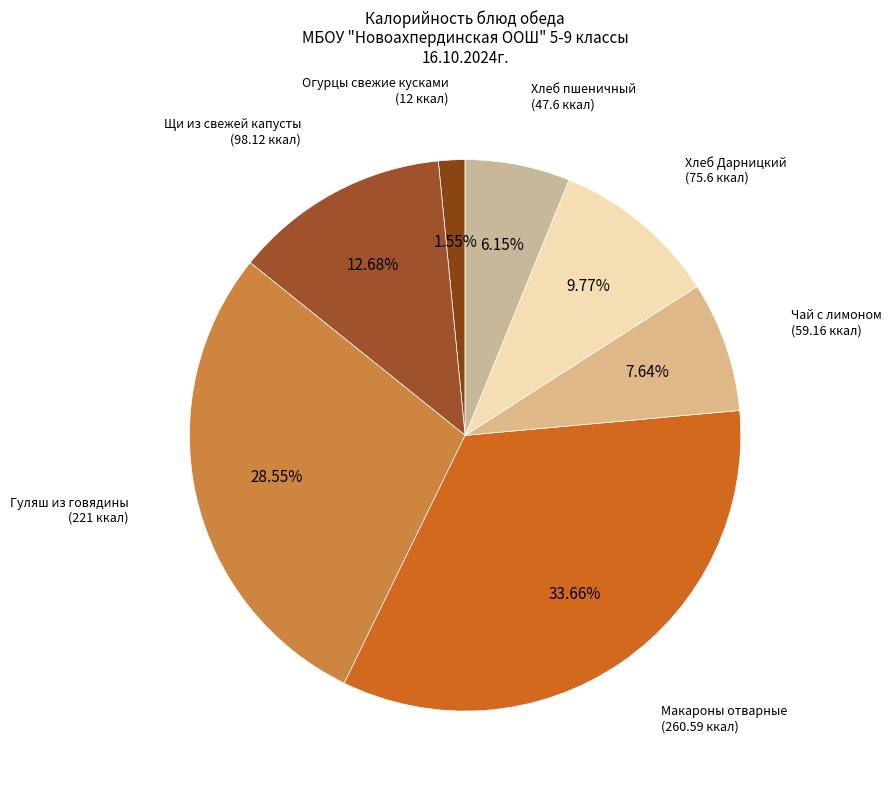

True or false: Чай с лимоном accounts for 21% of the total.

False